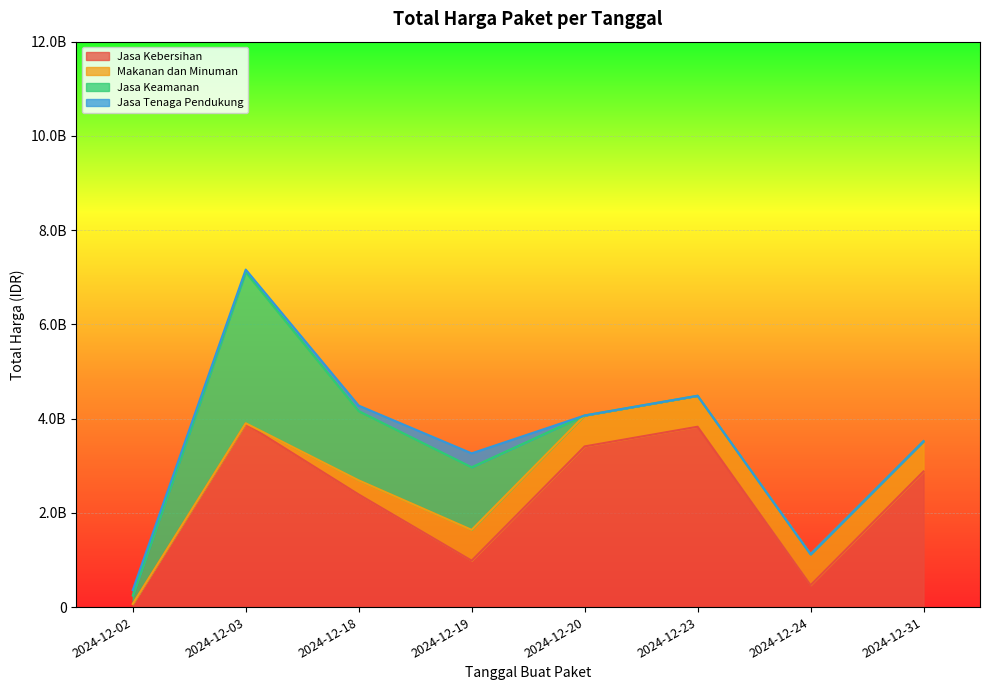

How many values in the Jasa Kebersihan series exceed 2878800000?

3